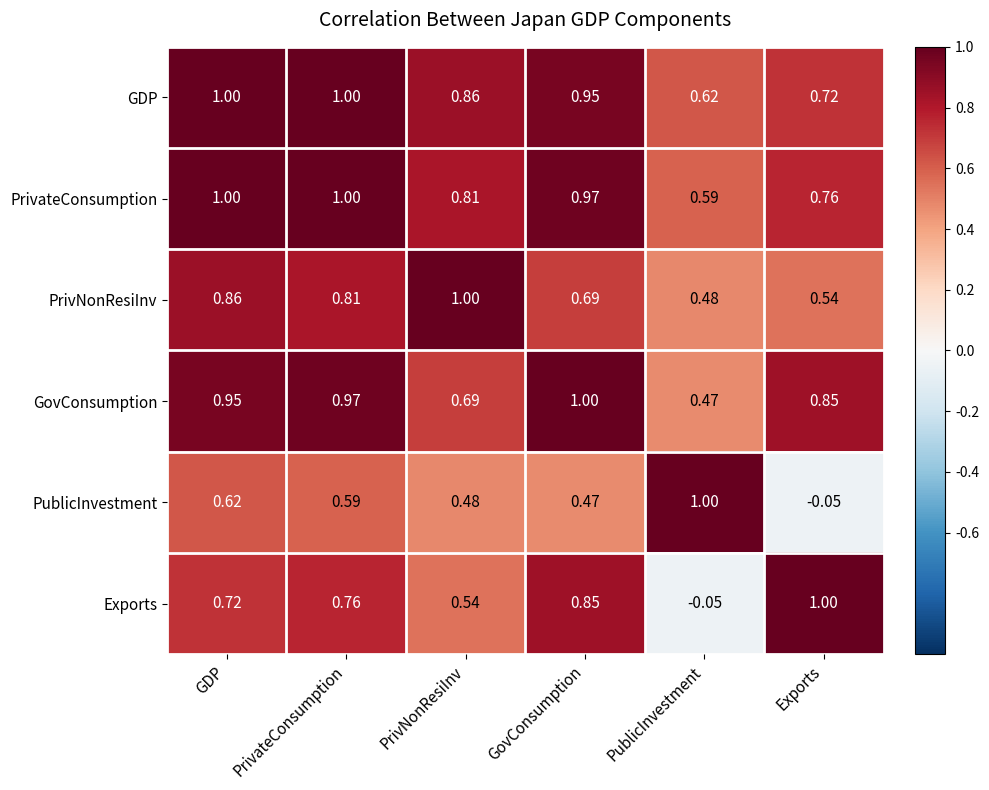

Which series has the largest total across all categories?

GDP